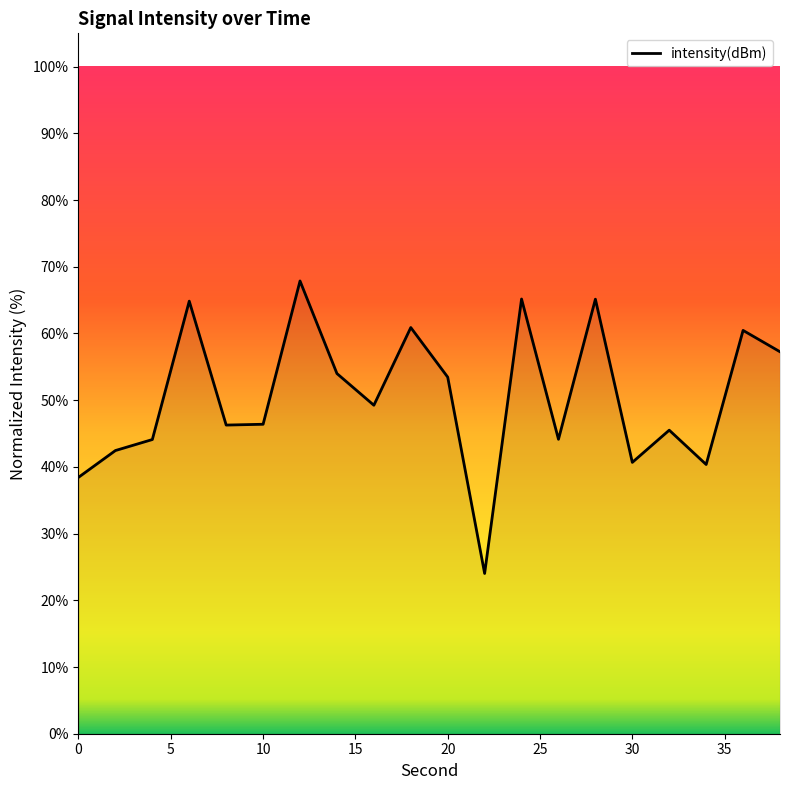

What is the difference between the maximum and minimum values?

43.8